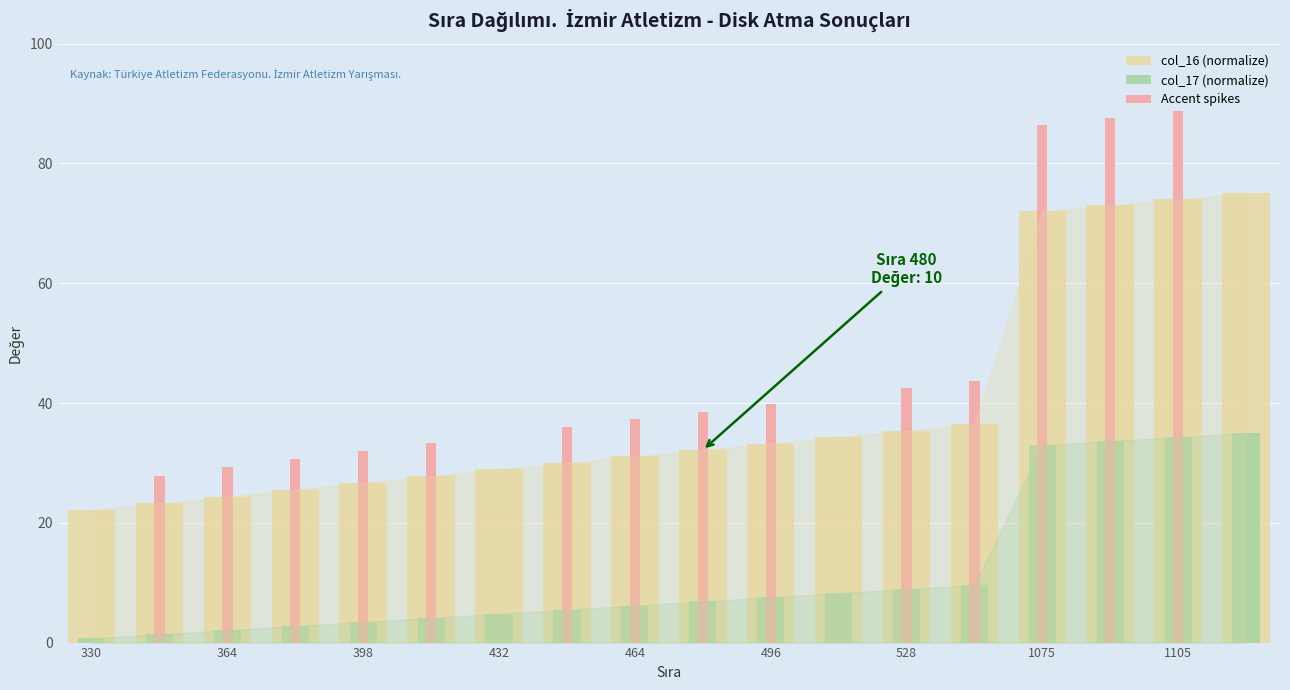

What is the difference between the maximum and minimum values in the col_17 series?

34.3